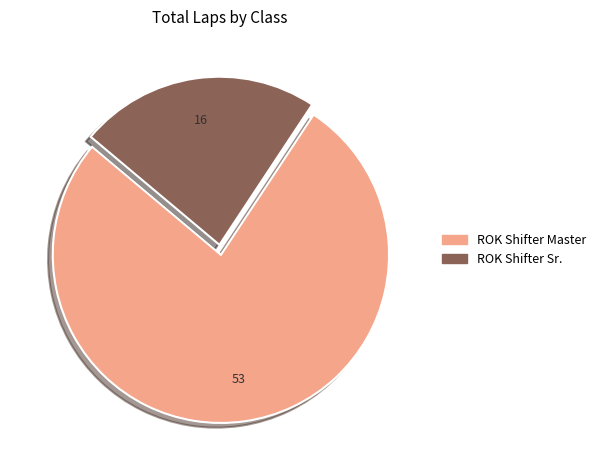

True or false: ROK Shifter Sr. accounts for 23% of the total.

True